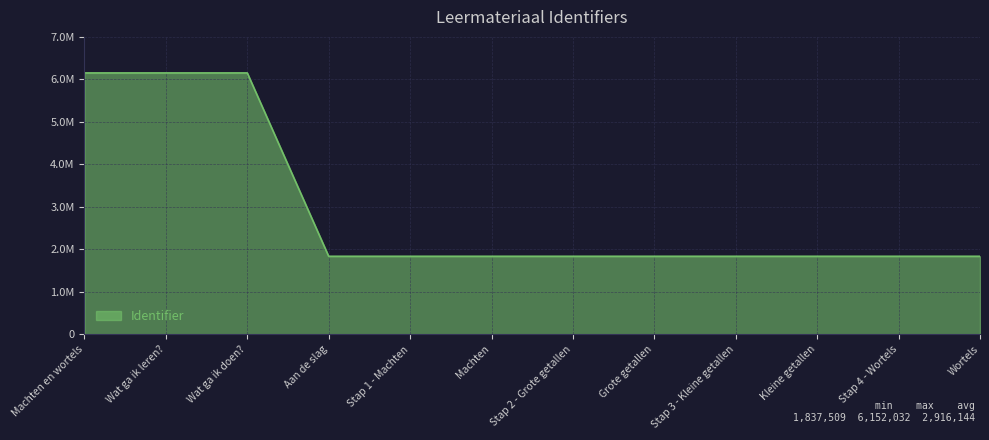

Is this an area chart (filled region under the line)?

Yes